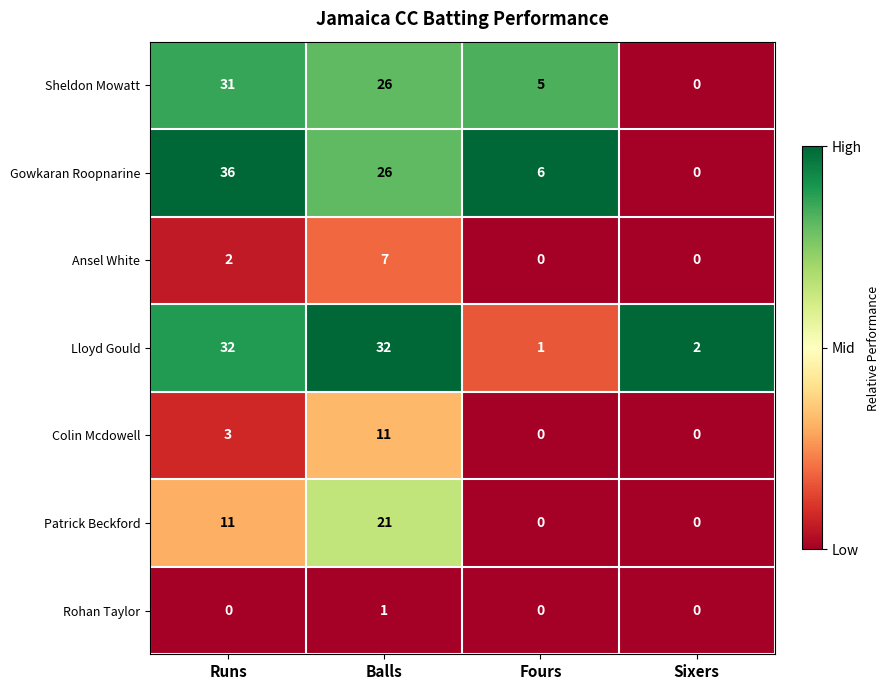

Which series has the largest total across all categories?

Gowkaran Roopnarine